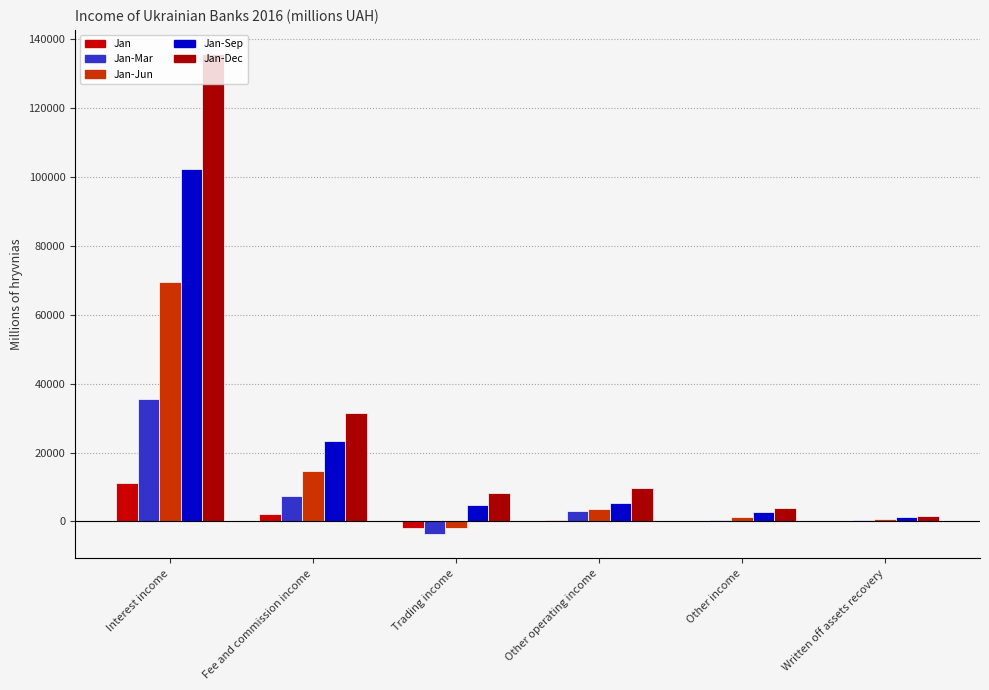

The value of Jan-Dec at Written off assets recovery is 1728. True or false?

True